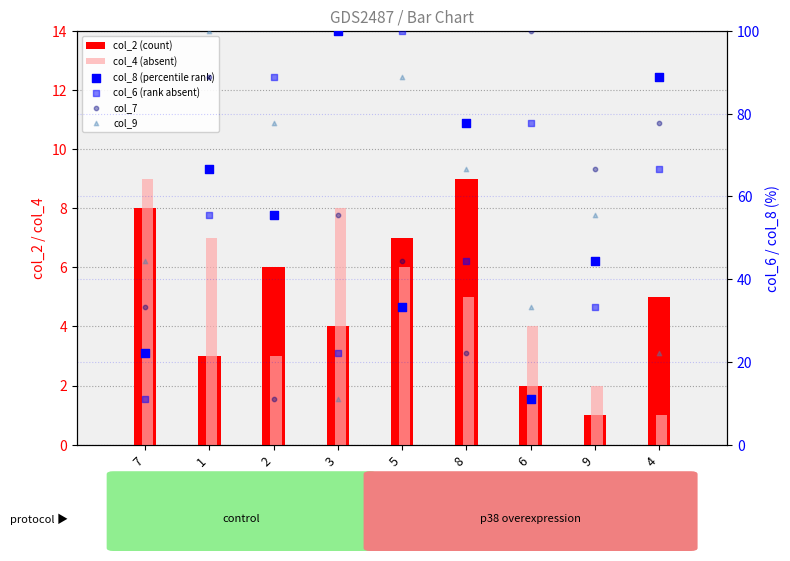

Which series reaches the minimum Y coordinate?

col_2 (count)